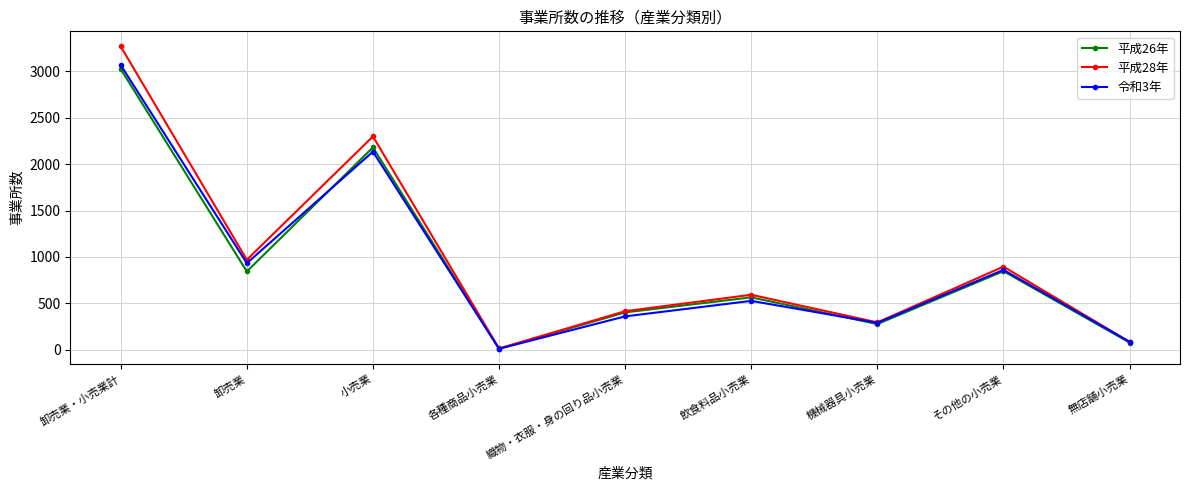

Which series has the widest spread of values?

平成28年